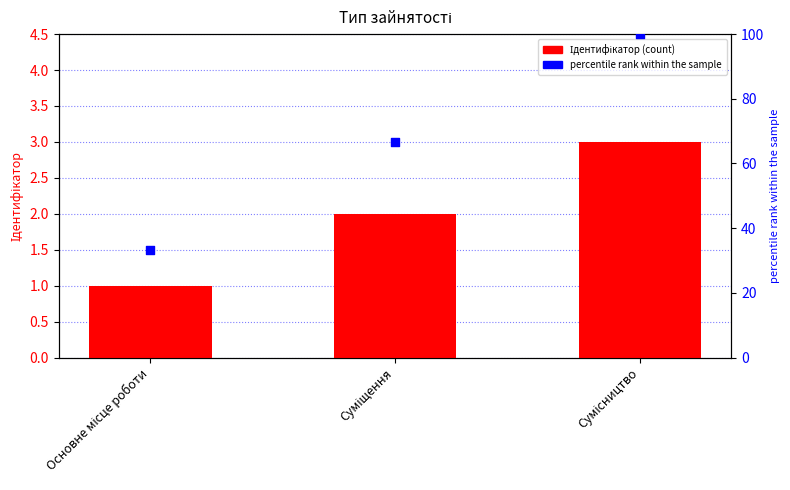

What is the total value across all series at Сумісництво?

103.0